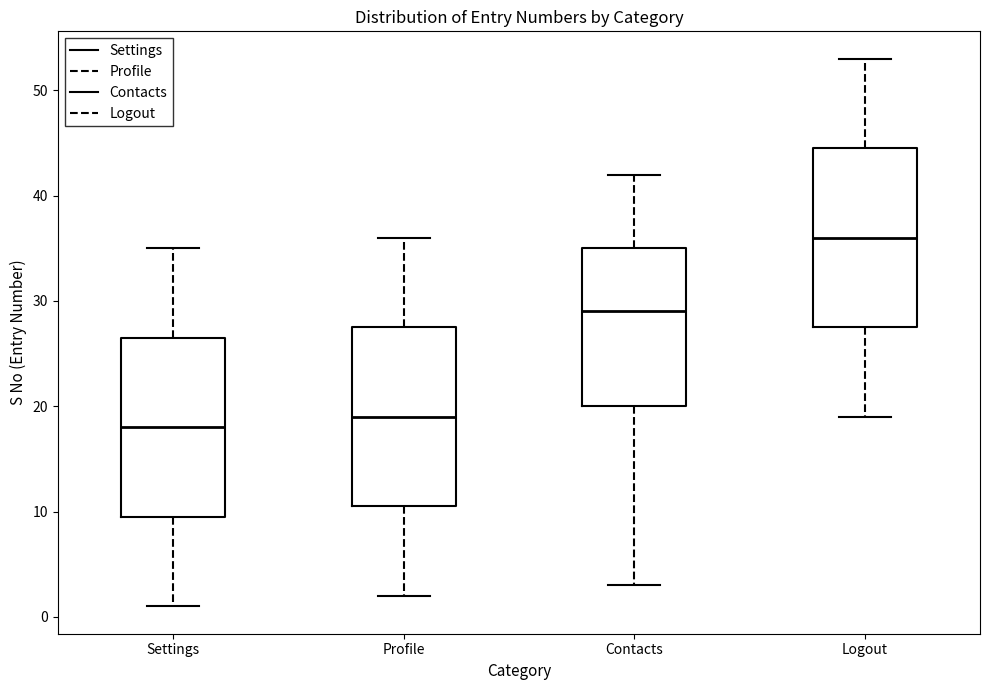

Reading left to right, transcribe this box plot: for each box, give where its median line is, the range the box spans, and where its two whiskers end, as read against the y-axis. The values are not printed on the chart, so give them approximately, as read against the axis.

Settings: median 18, box 10 to 27, whiskers 1 to 35
Profile: median 19, box 11 to 28, whiskers 2 to 36
Contacts: median 29, box 20 to 35, whiskers 3 to 42
Logout: median 36, box 28 to 45, whiskers 19 to 53